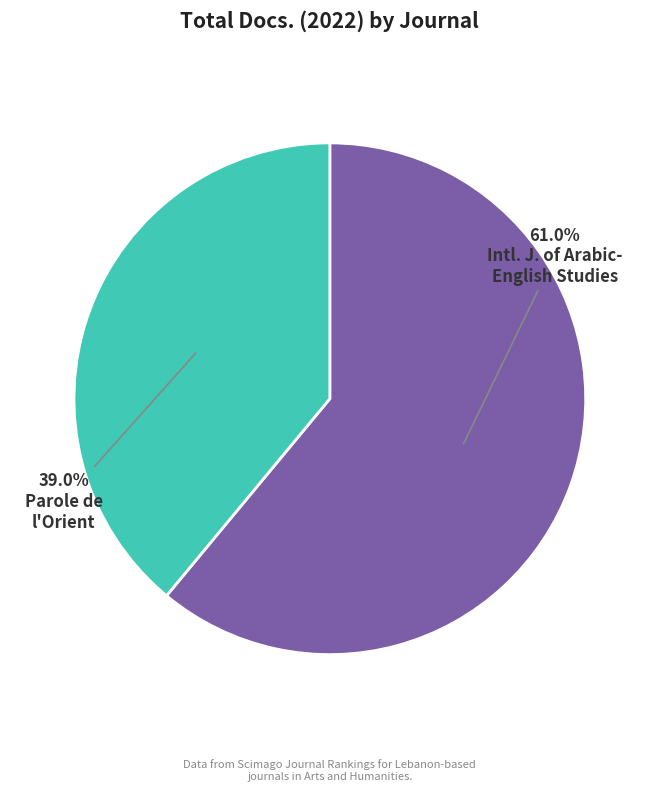

Is there a majority slice in this chart?

Yes